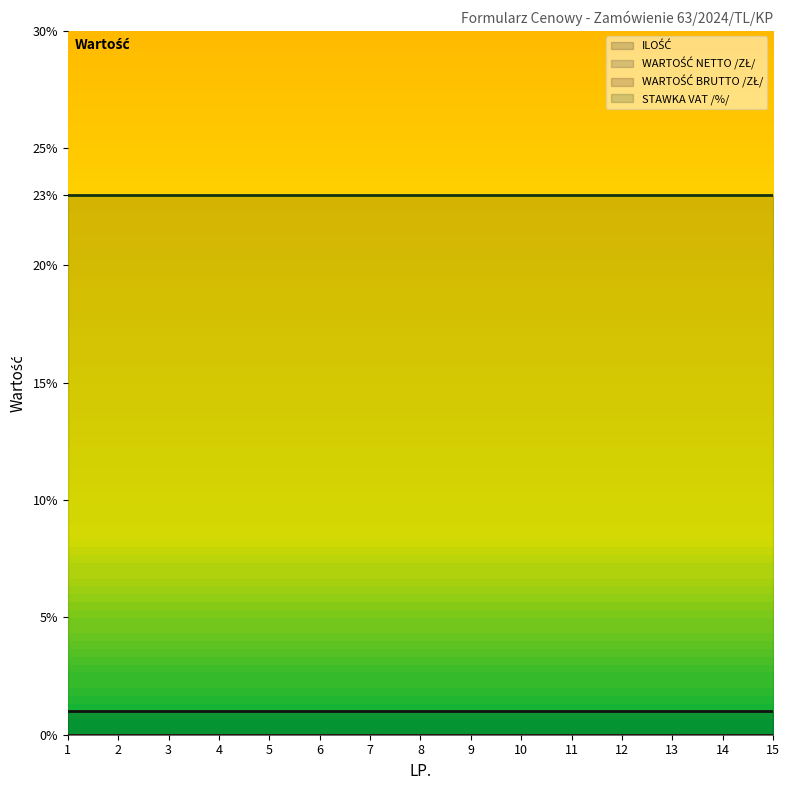

What are all the series names shown in the legend?

ILOŚĆ, WARTOŚĆ NETTO /ZŁ/, WARTOŚĆ BRUTTO /ZŁ/, STAWKA VAT /%/